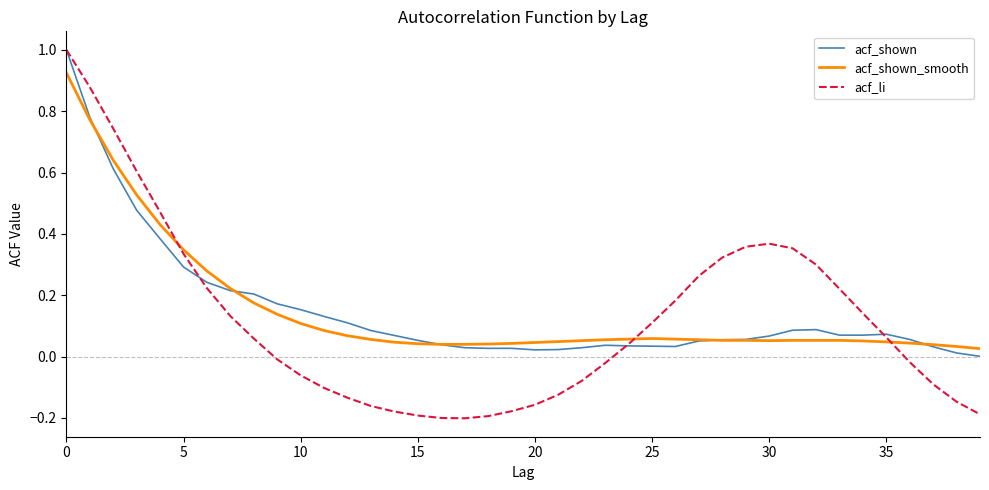

How many intersections are there between acf_shown and acf_li?

3